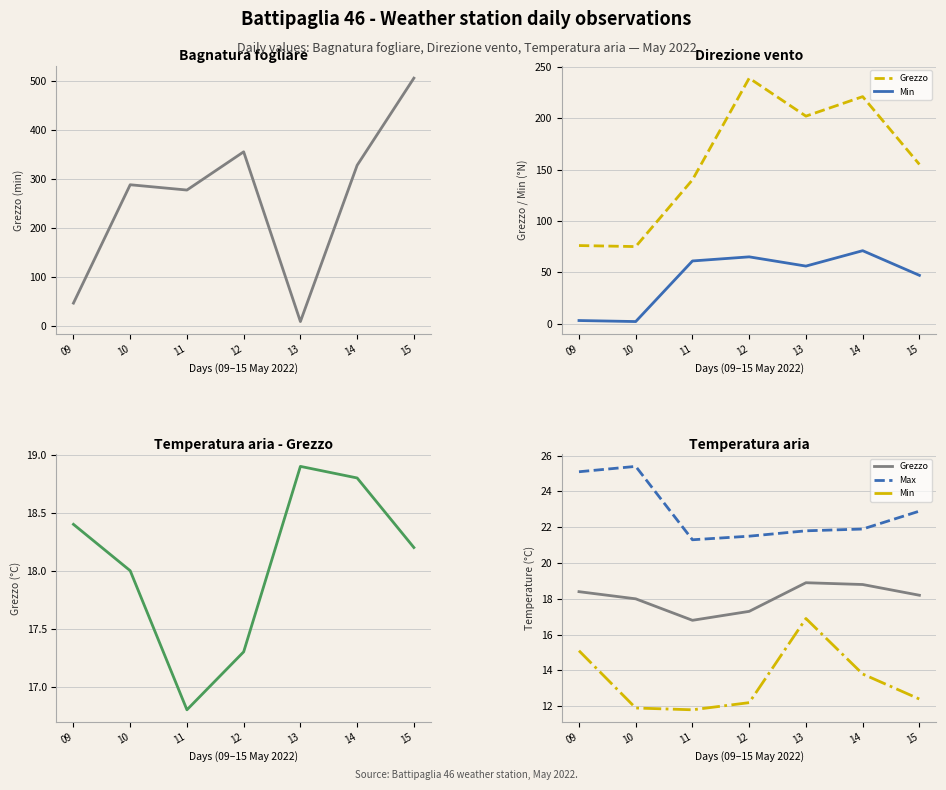

Between 09 and 15, which series saw the biggest shift?

Bagnatura fogliare - Grezzo